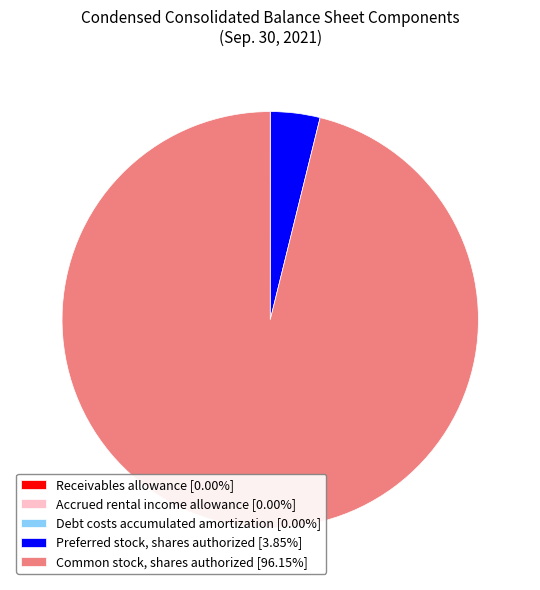

Does Preferred stock, shares authorized [3.85%] account for over 50% of the chart?

No